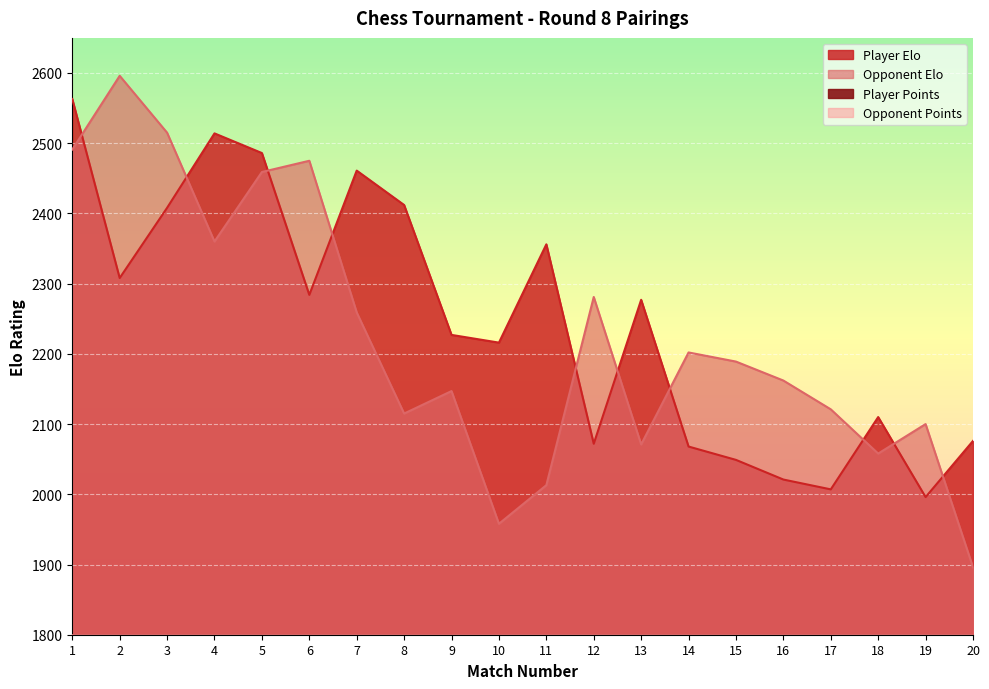

Where does the Opponent Elo series first go above 2189?

1